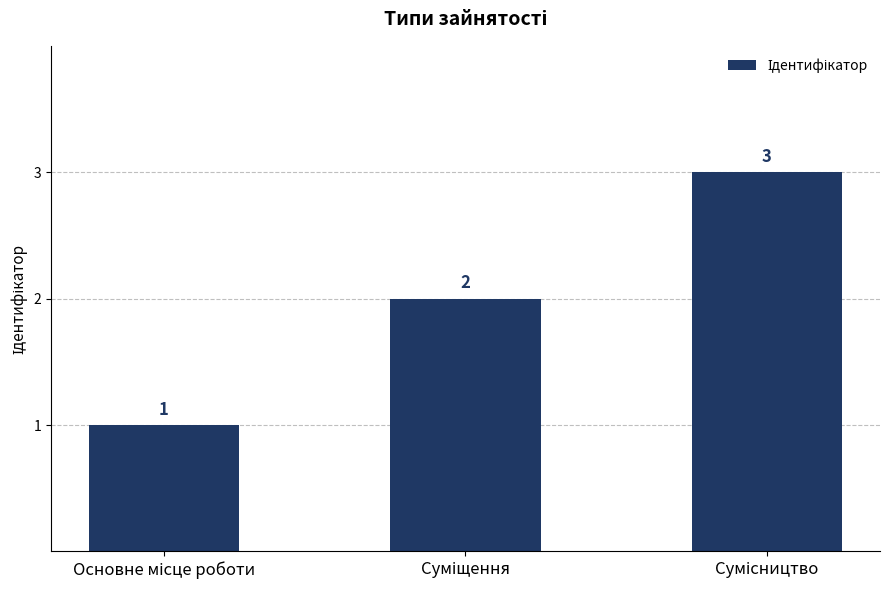

Count the values in the range 1 to 3.

3